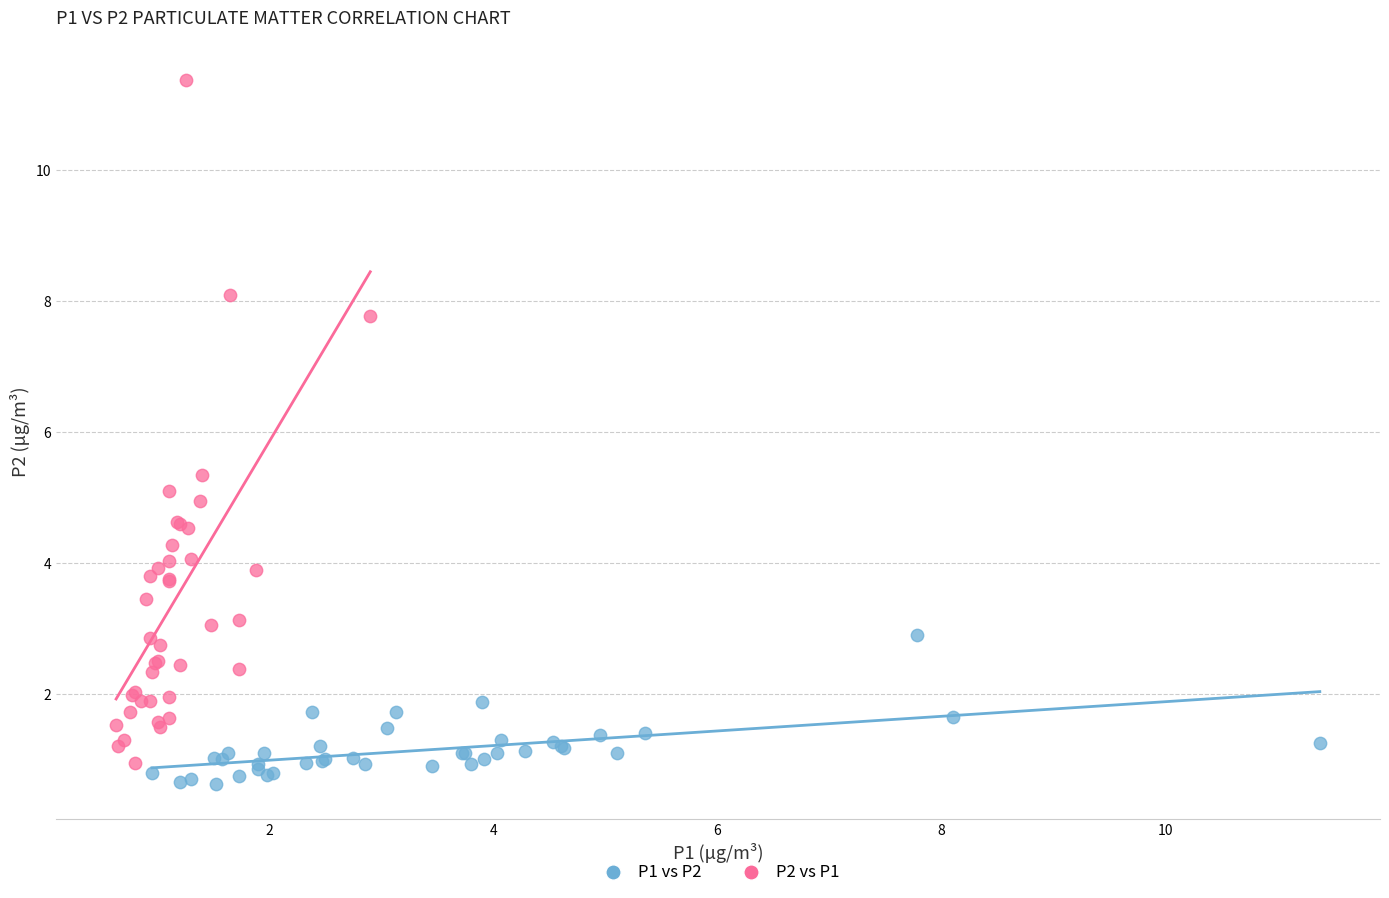

What are all the series names shown in the legend?

P1 vs P2, P2 vs P1